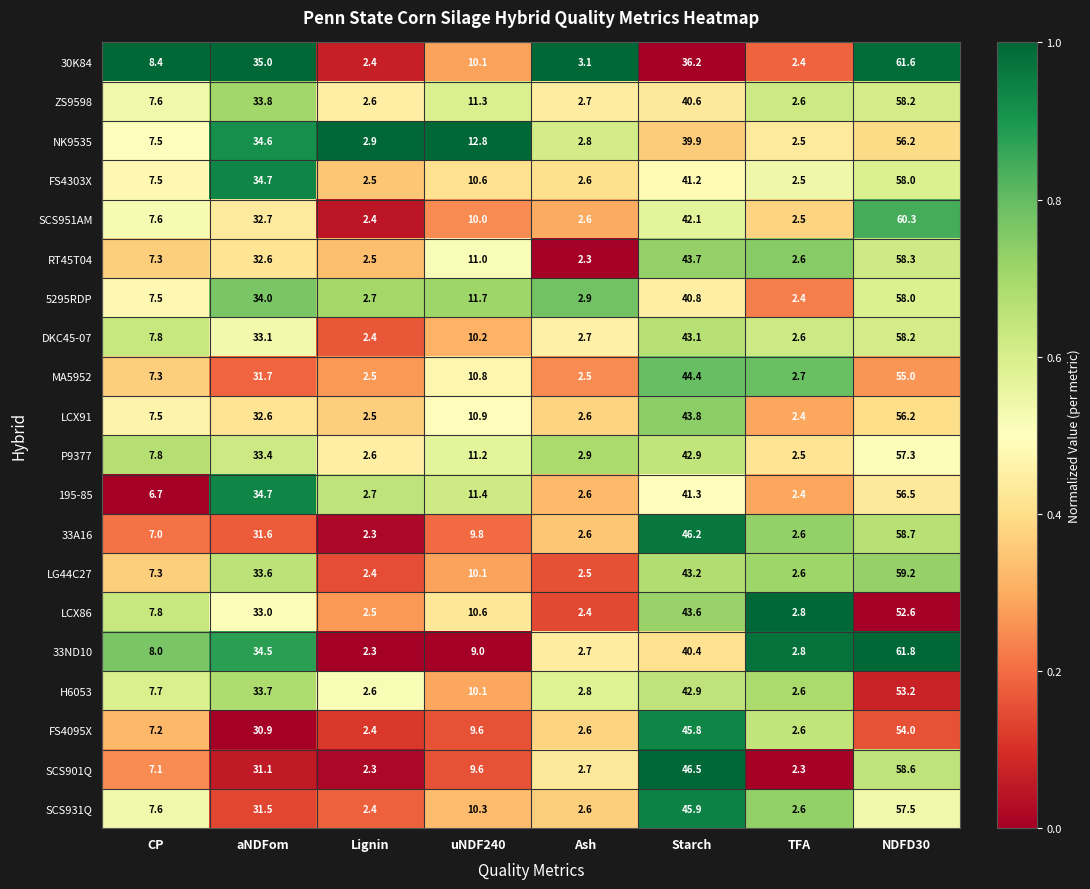

Rank the categories by 195-85 value from highest to lowest.

NDFD30, Starch, aNDFom, uNDF240, CP, Lignin, Ash, TFA